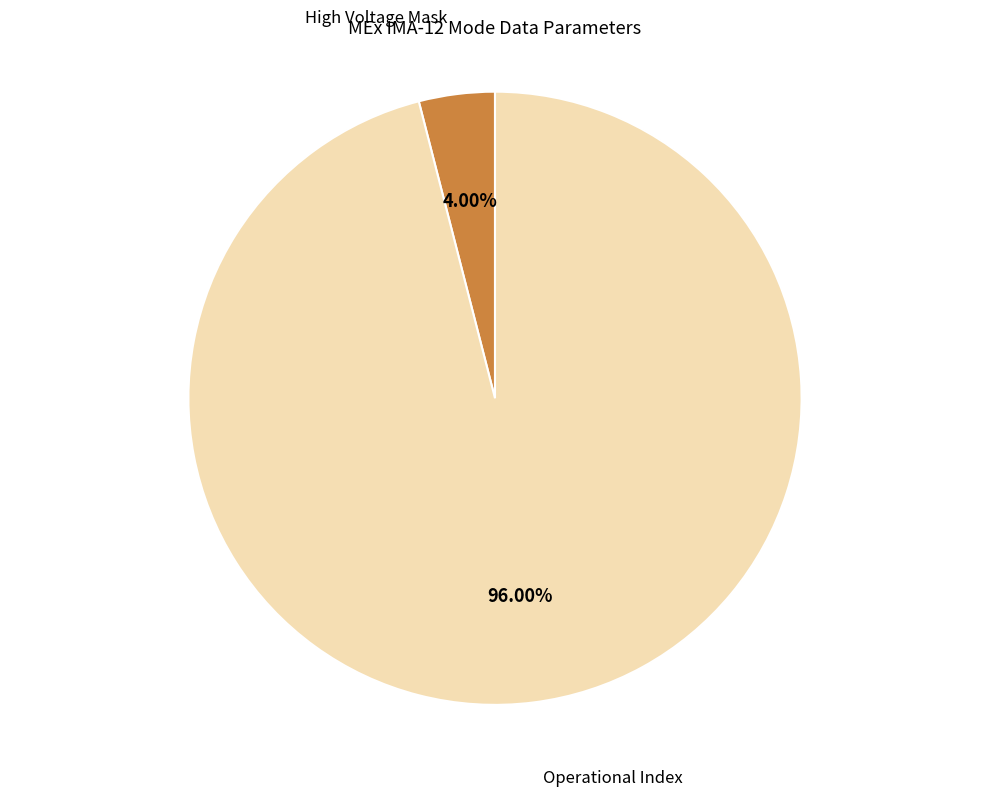

Does any single category account for the majority?

Yes